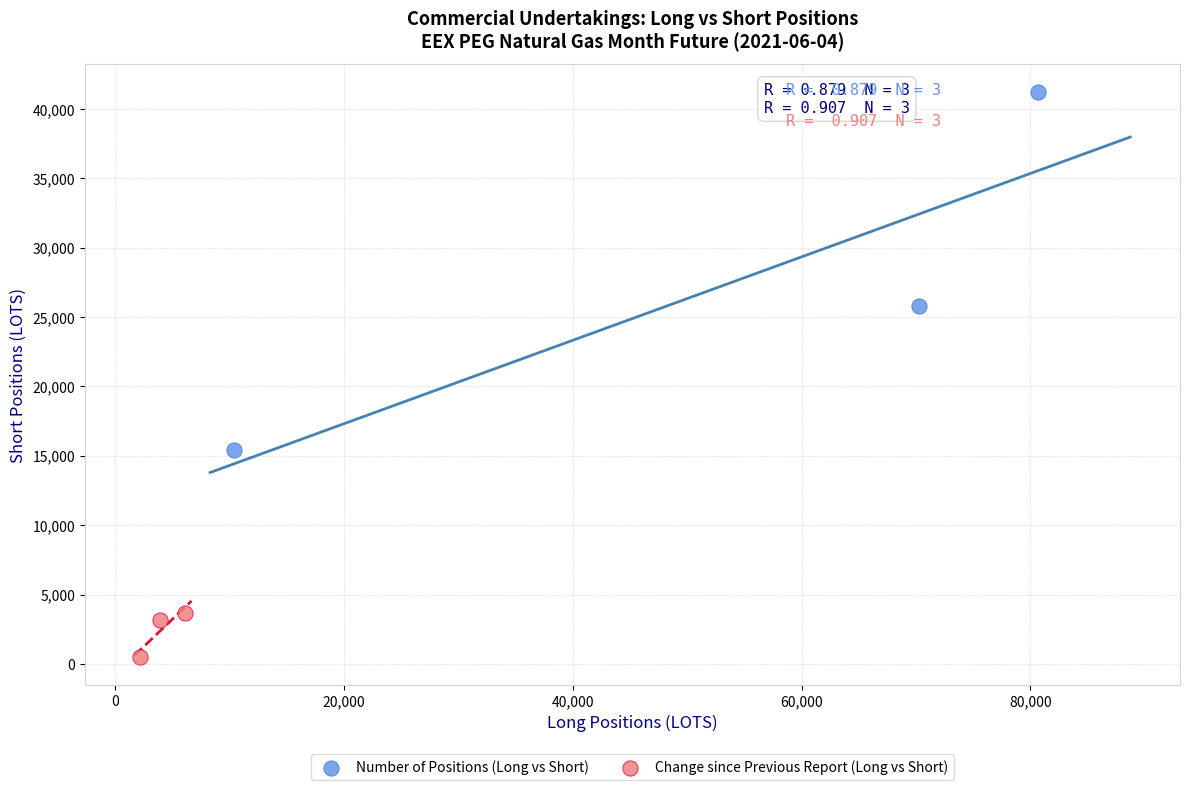

Which series contains the lowest Y value?

Change since Previous Report (Long vs Short)